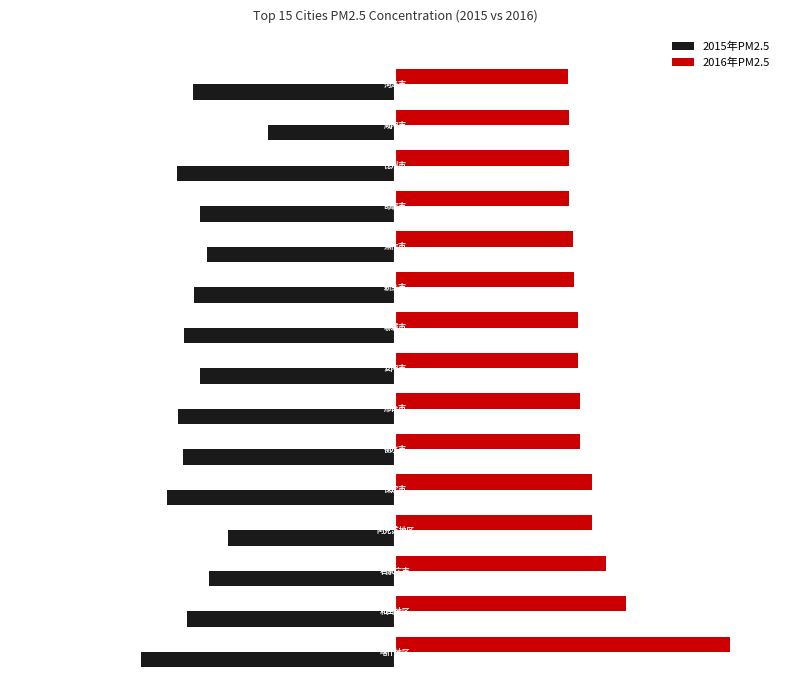

What is the greatest value displayed?

156.9